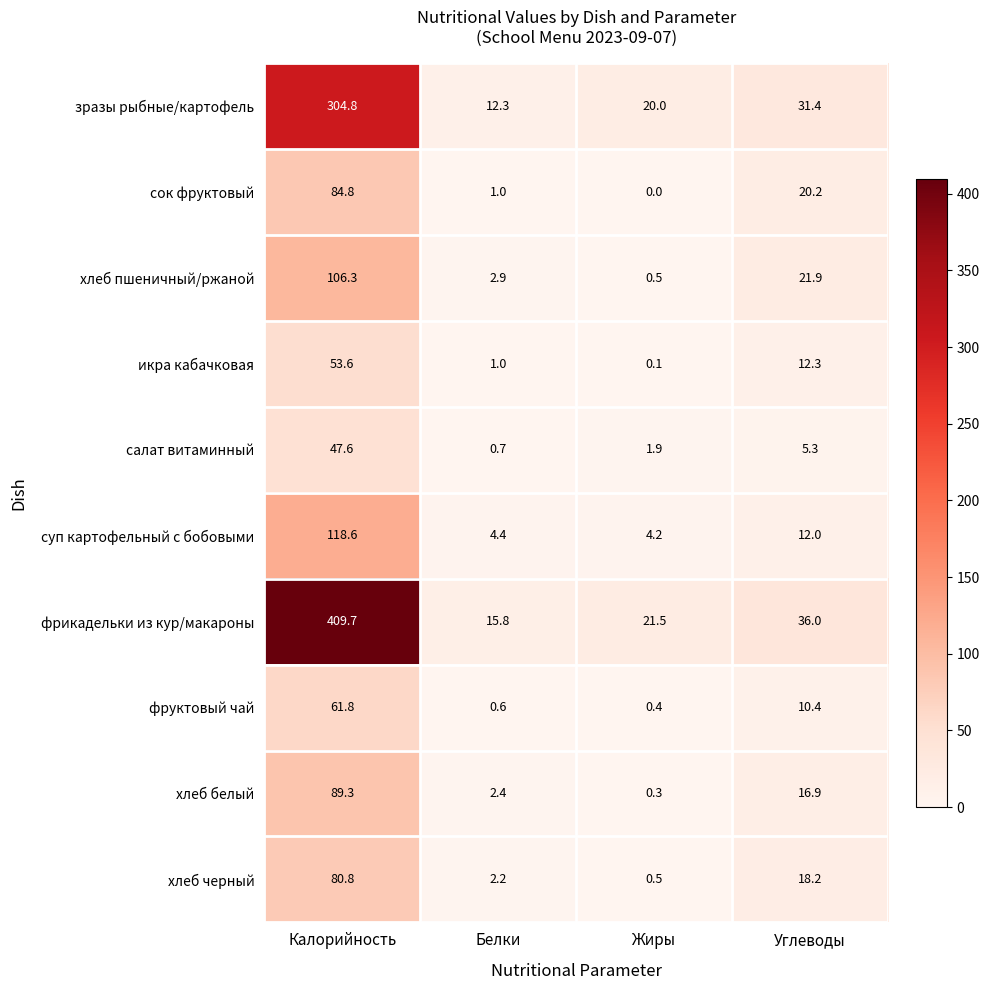

Is the value of икра кабачковая at Калорийность greater than the value of суп картофельный с бобовыми at Калорийность?

No